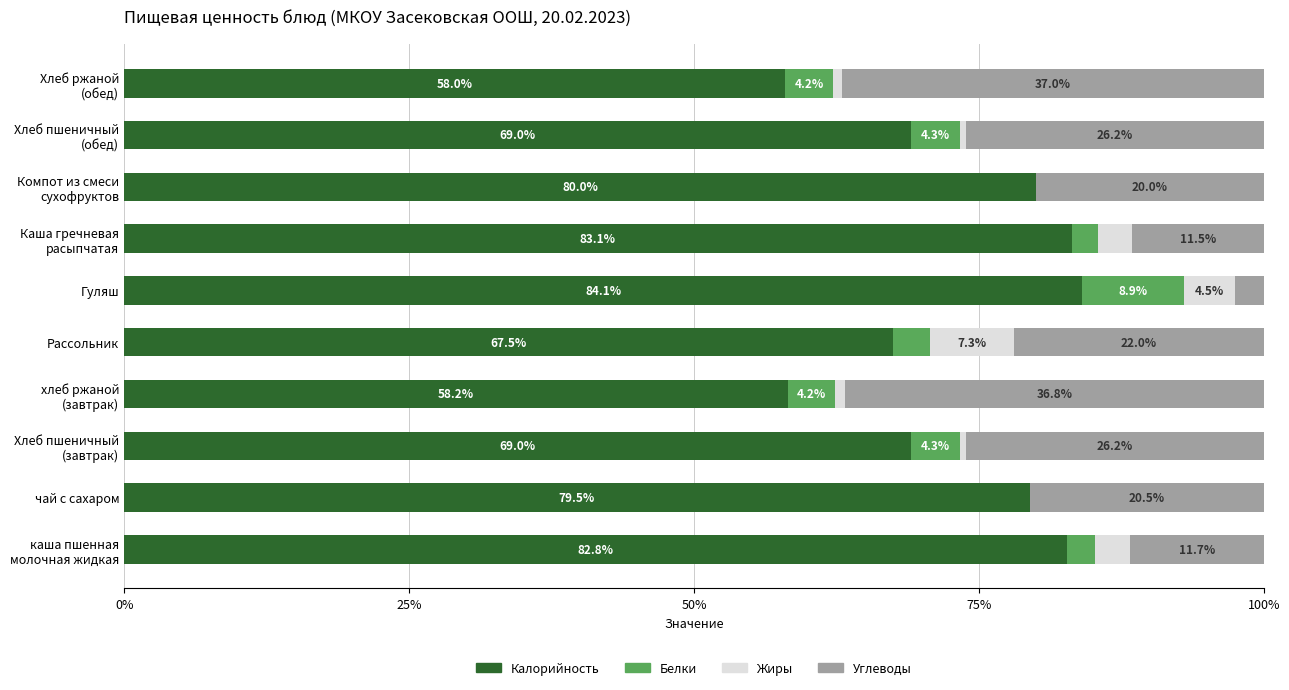

What is the total value across all series at чай с сахаром?

100.0